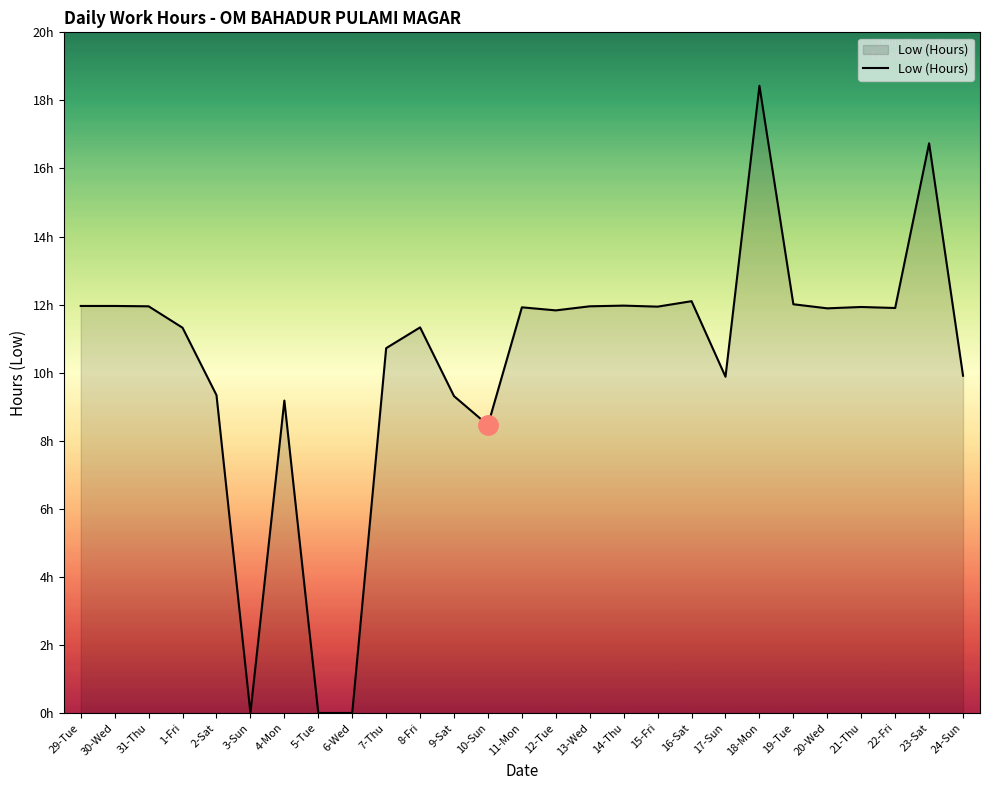

Does the chart have visible grid lines?

No